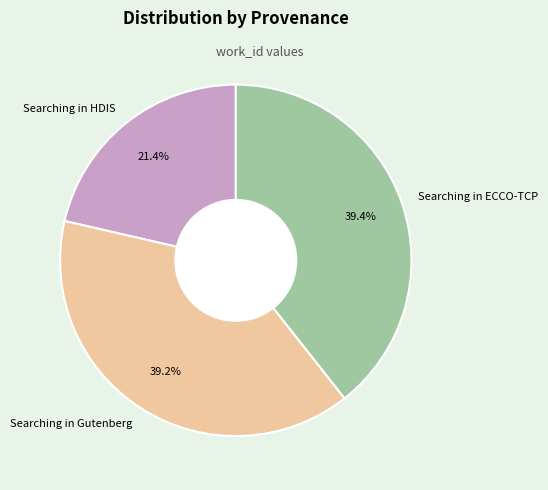

How many segments does this pie chart have?

3